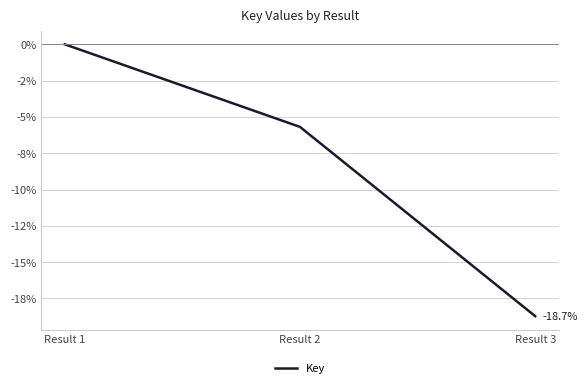

Does the chart have visible grid lines?

Yes